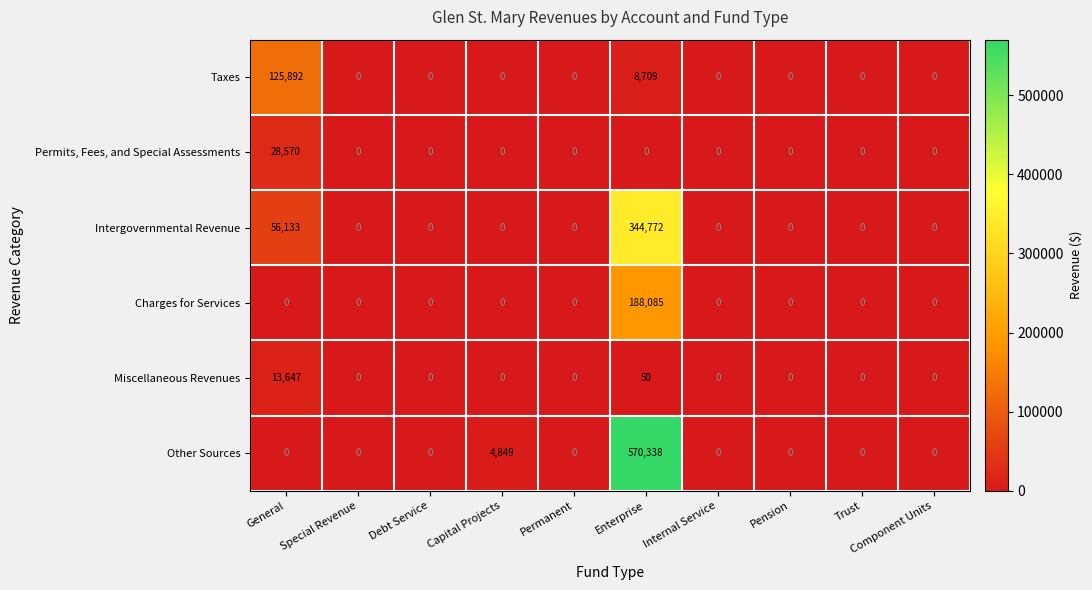

At which category is the sum across all series the highest?

Enterprise